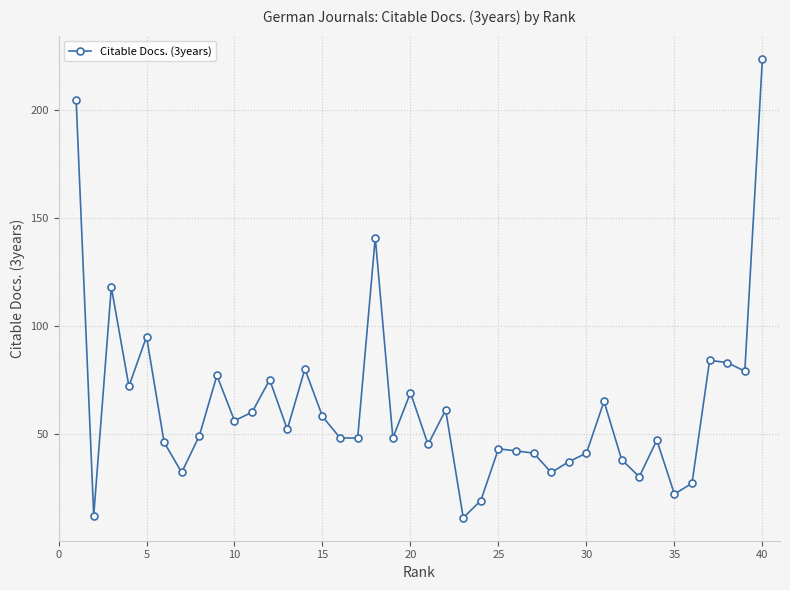

What is the difference between the maximum and minimum values?

213